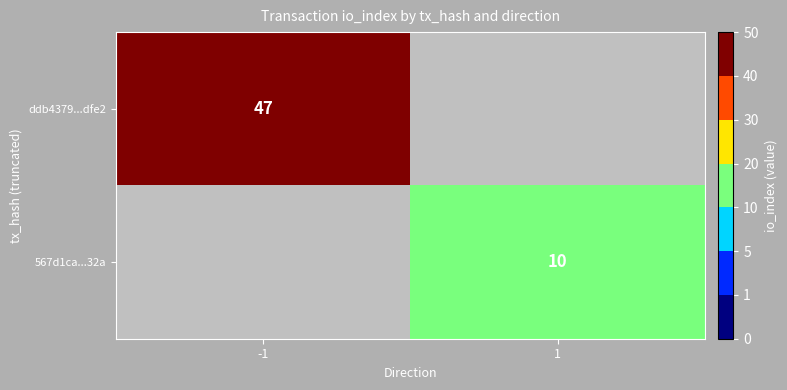

How many series are shown in this chart?

2